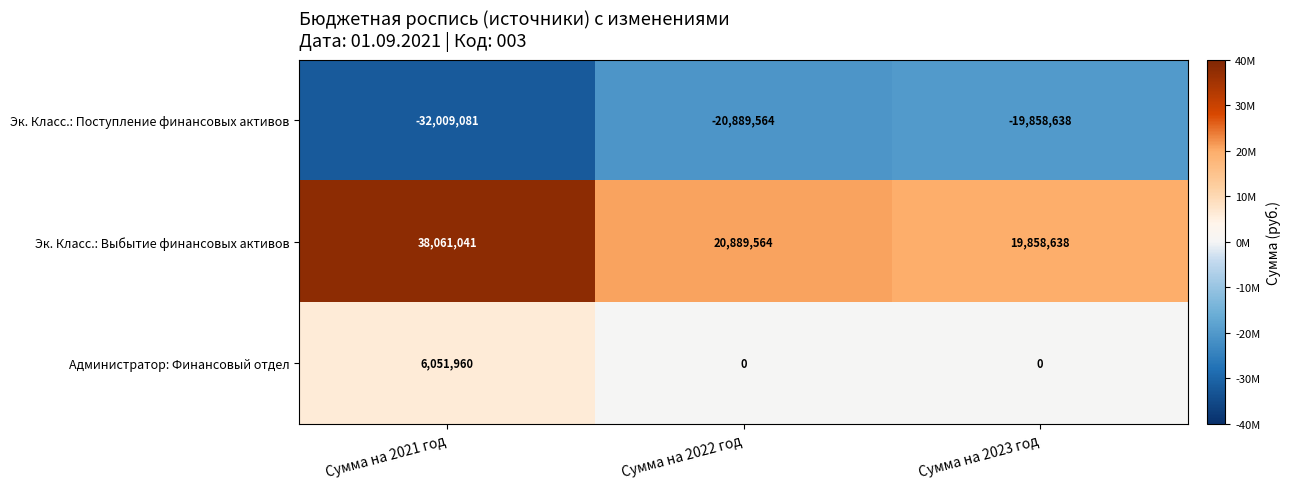

At Сумма на 2023 год, list the series in order from smallest to largest.

Эк. Класс.: Поступление финансовых активов, Администратор: Финансовый отдел, Эк. Класс.: Выбытие финансовых активов